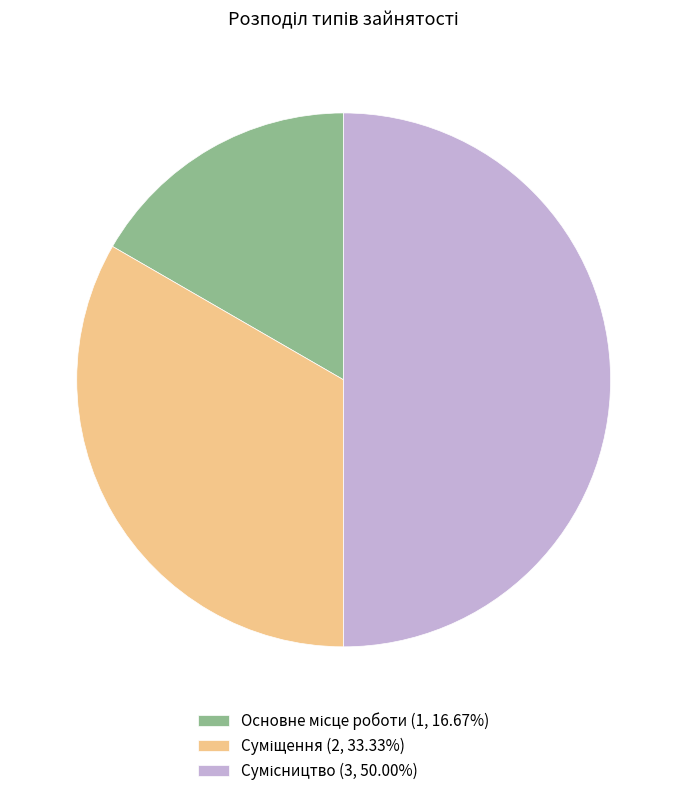

To the nearest percent, what portion does Сумісництво represent?

50%